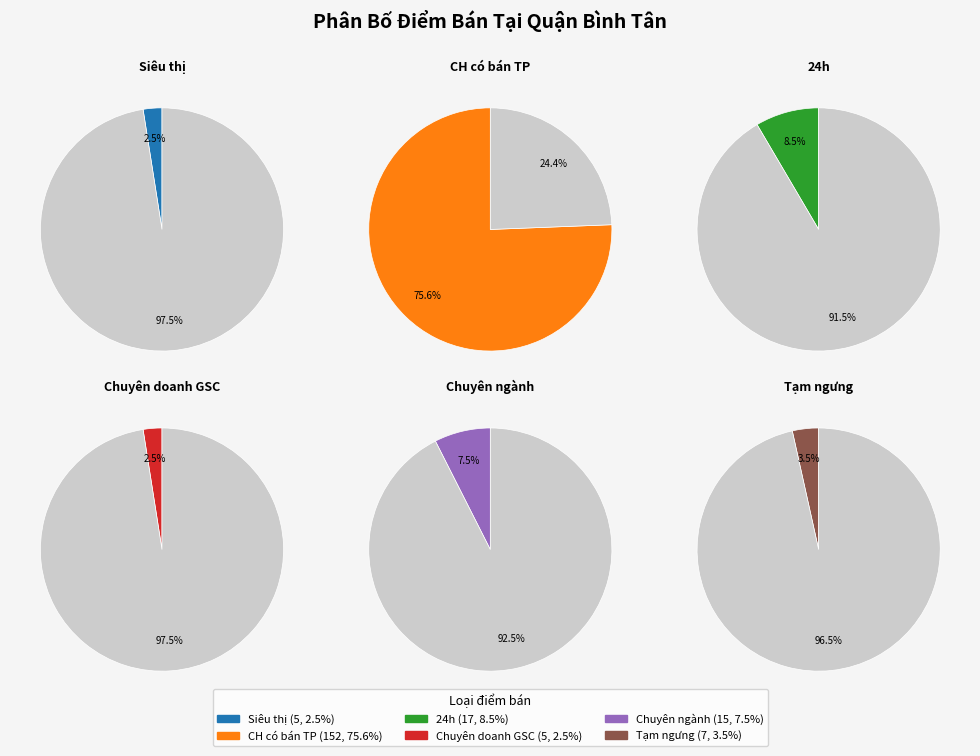

What is the largest slice in the pie chart?

Cửa hàng có bán TP